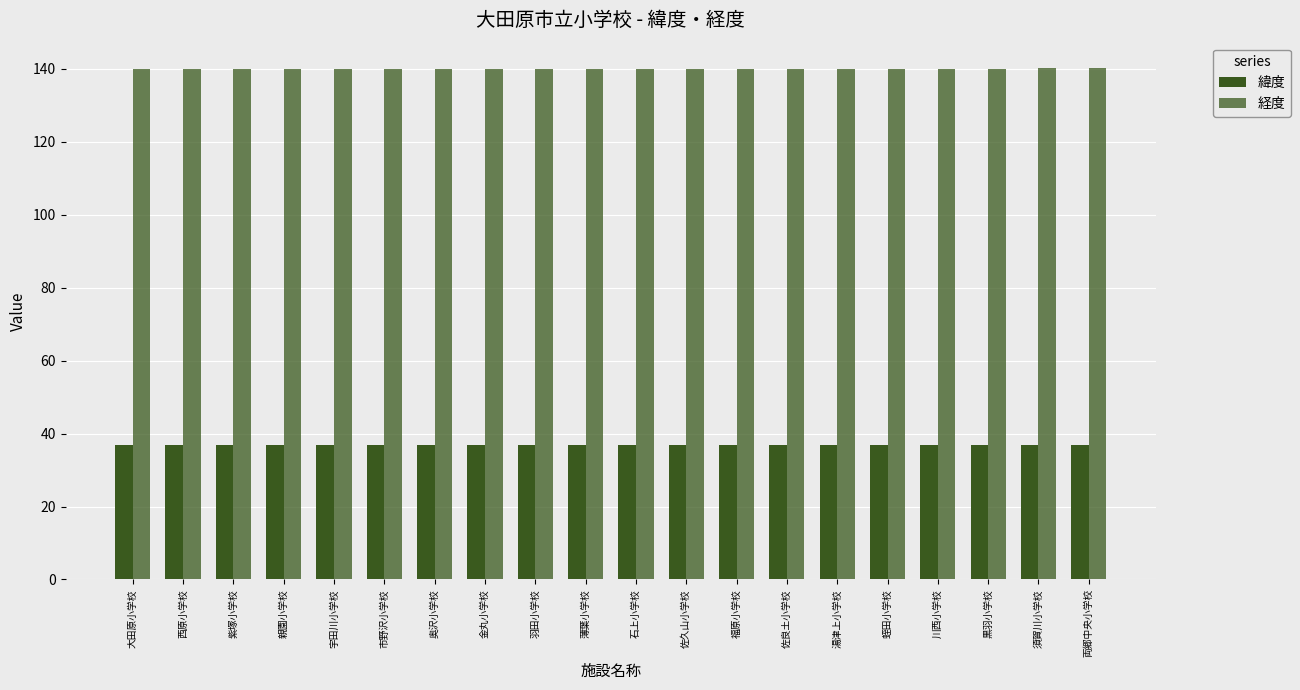

Count the number of categories in the chart.

20